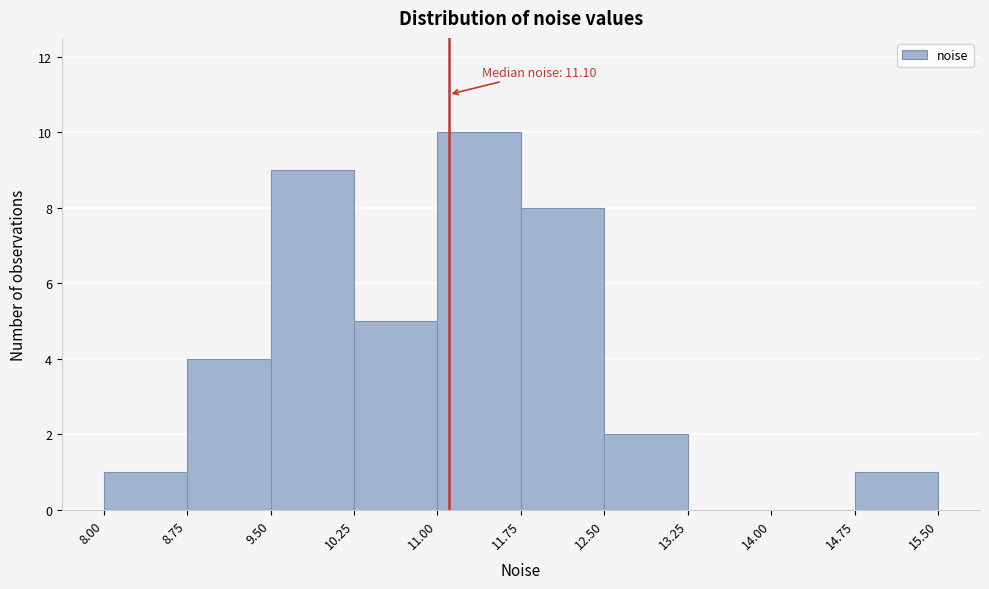

Over which range of the x-axis is the bar tallest?

11.00 to 11.75